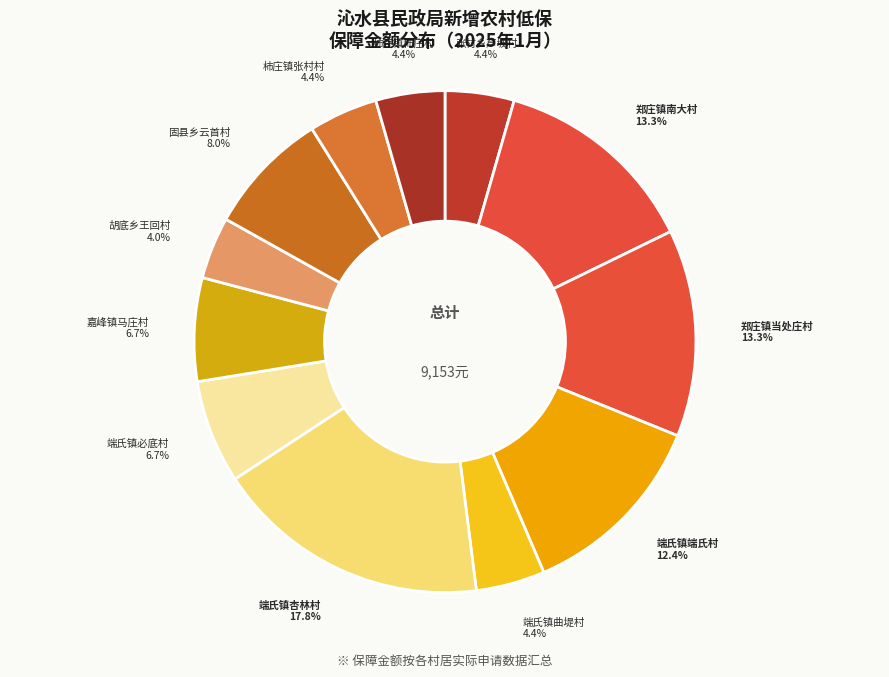

To the nearest percent, what percentage of the pie is 端氏镇端氏村?

12%